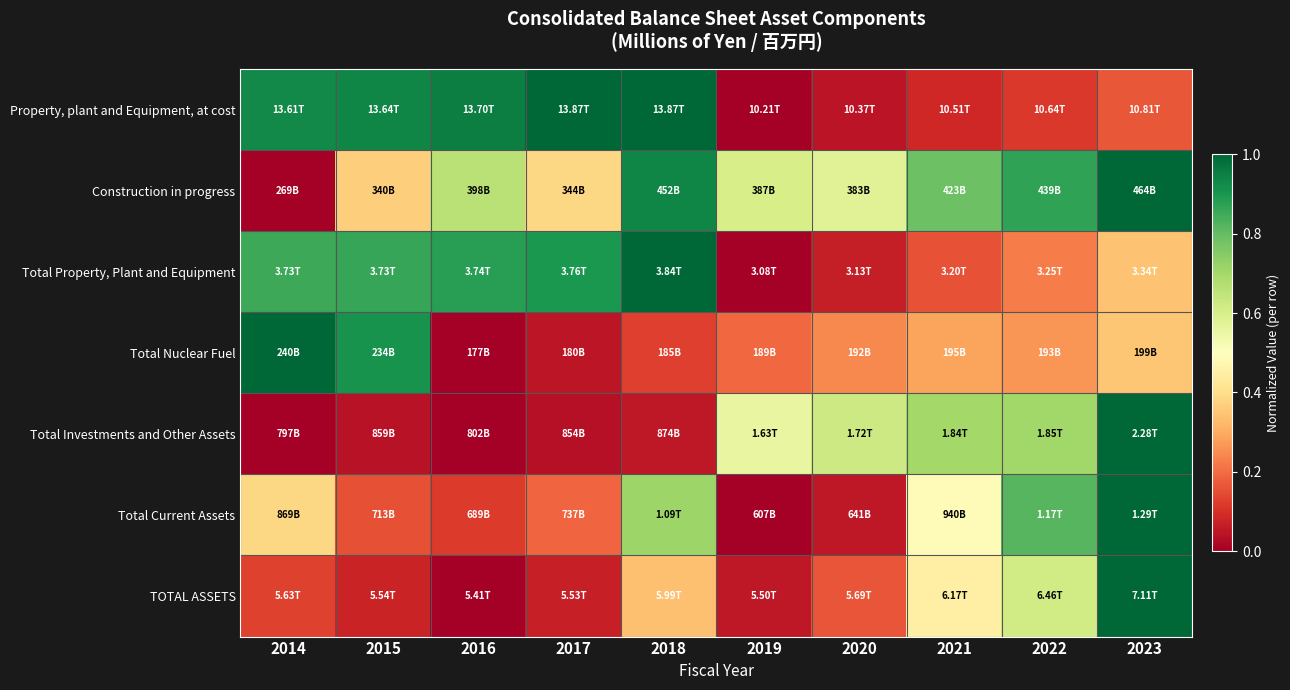

Which series changed the most between 2017 and 2022?

Property, plant and Equipment, at cost